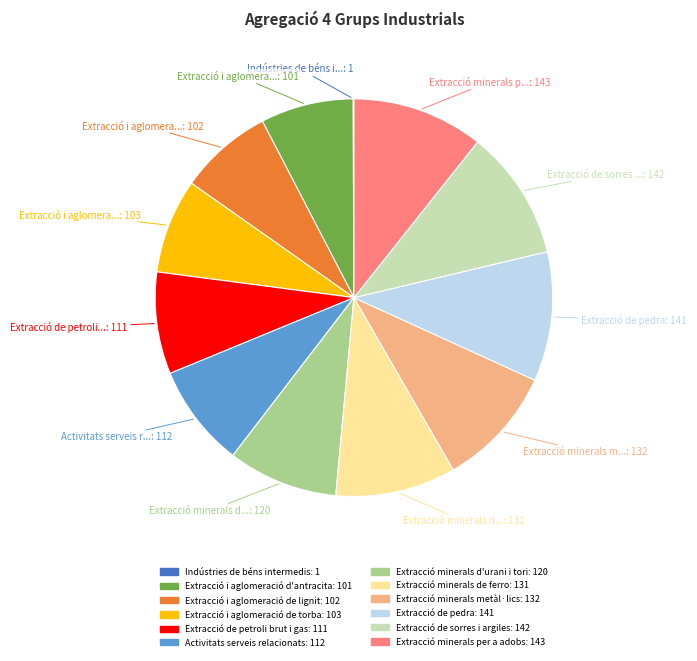

True or false: Extracció de petroli brut i gas accounts for 8% of the total.

True